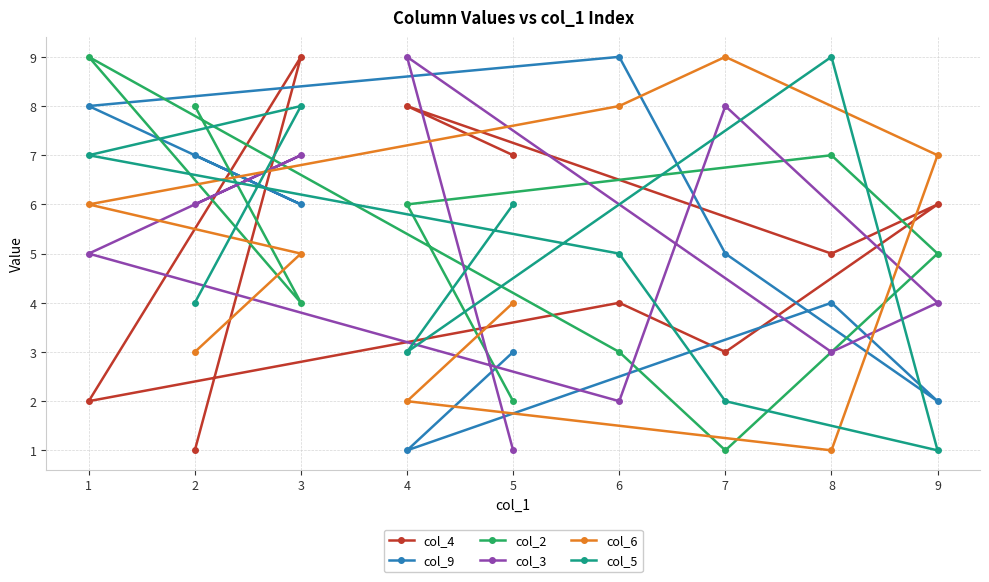

Which series changed the most between 7 and 1?

col_2